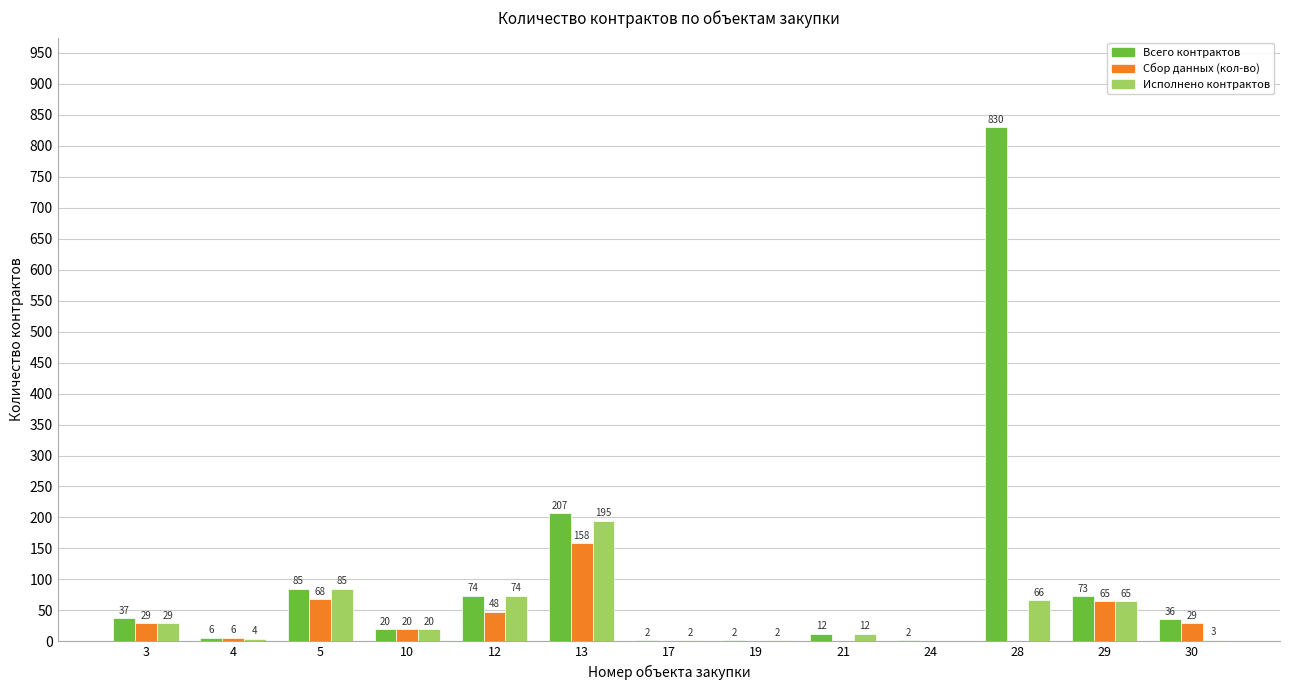

At which category is the sum across all series the highest?

28